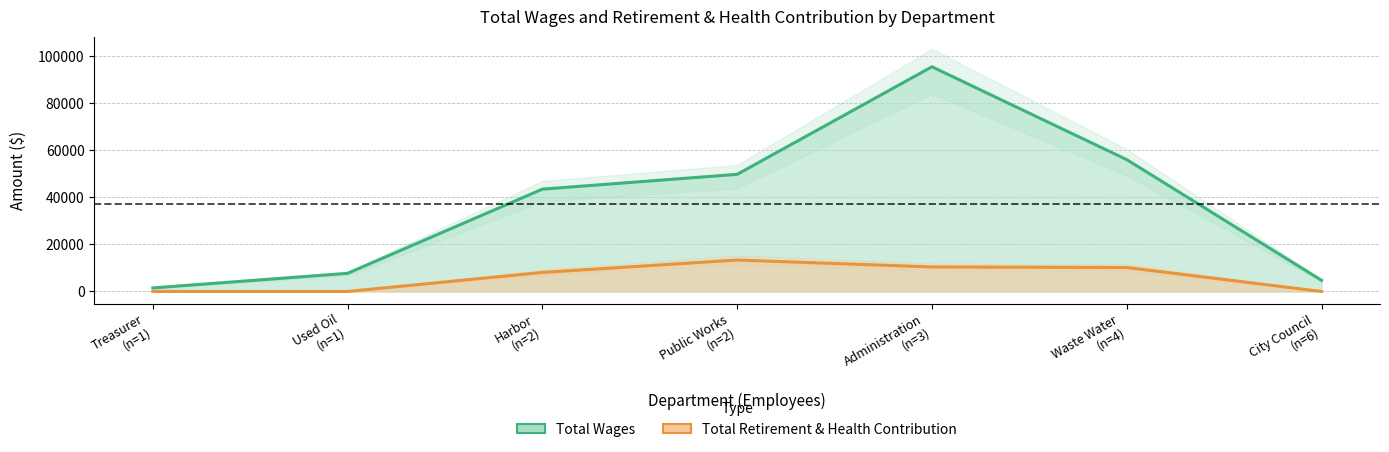

What is the value of the Total Wages point at the 2nd from the left?

7704